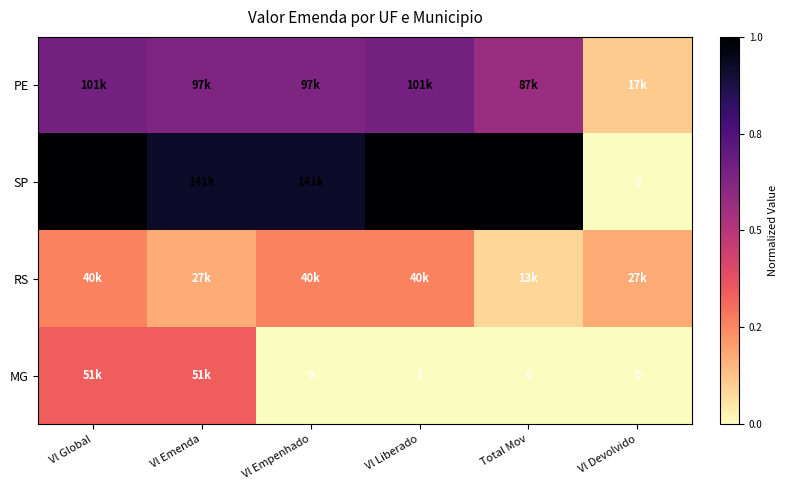

What is the difference between the maximum and second lowest values in the PE series?

0.1